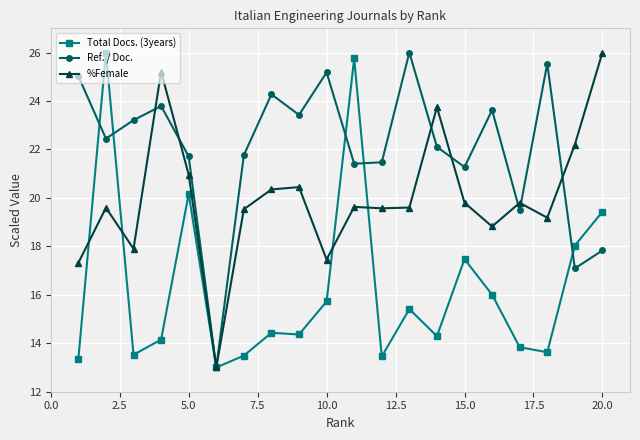

What are all the series names shown in the legend?

Total Docs. (3years), Ref. / Doc., %Female